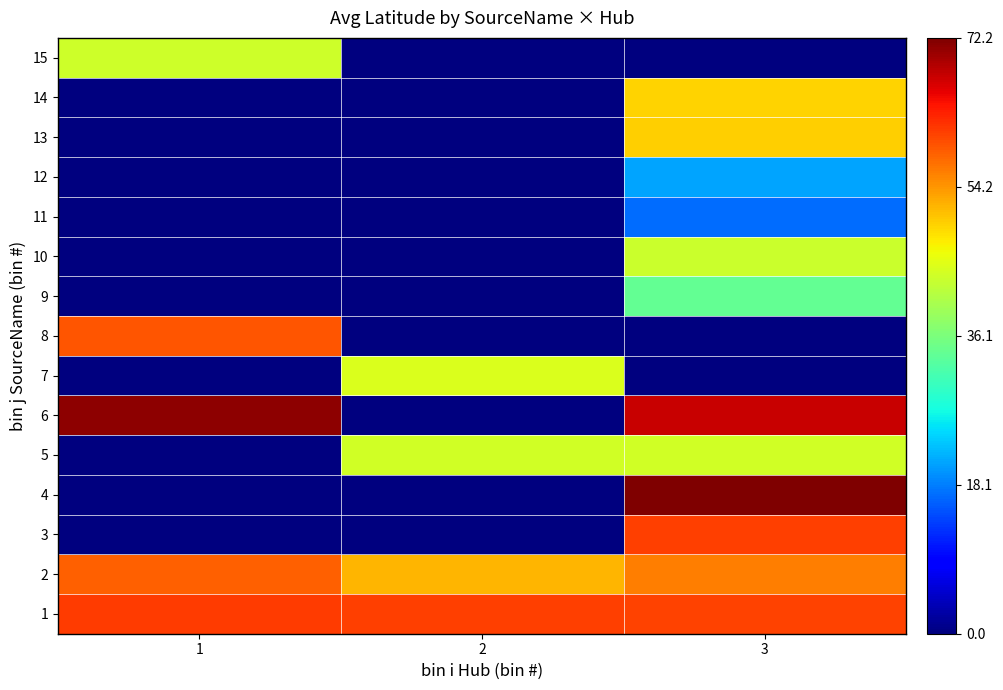

List the series in order of their peak value, highest first.

4, 6, 1, 3, 8, 2, 13, 14, 7, 5, 15, 10, 9, 12, 11